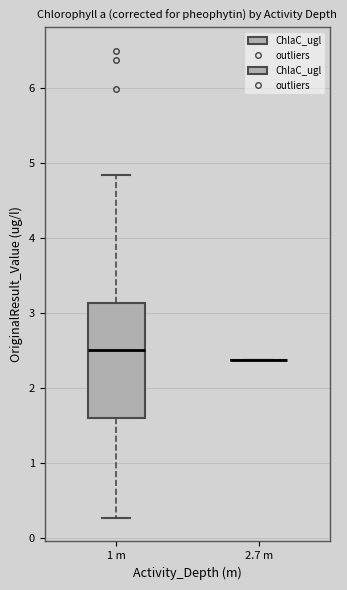

Reading left to right, transcribe this box plot: for each box, give where its median line is, the range the box spans, and where its two whiskers end, as read against the y-axis. The values are not printed on the chart, so give them approximately, as read against the axis.

1 m: median 2.5, box 1.6 to 3.1, whiskers 0.3 to 4.8
2.7 m: box collapsed to a line at 2.4, whiskers 2.4 to 2.4